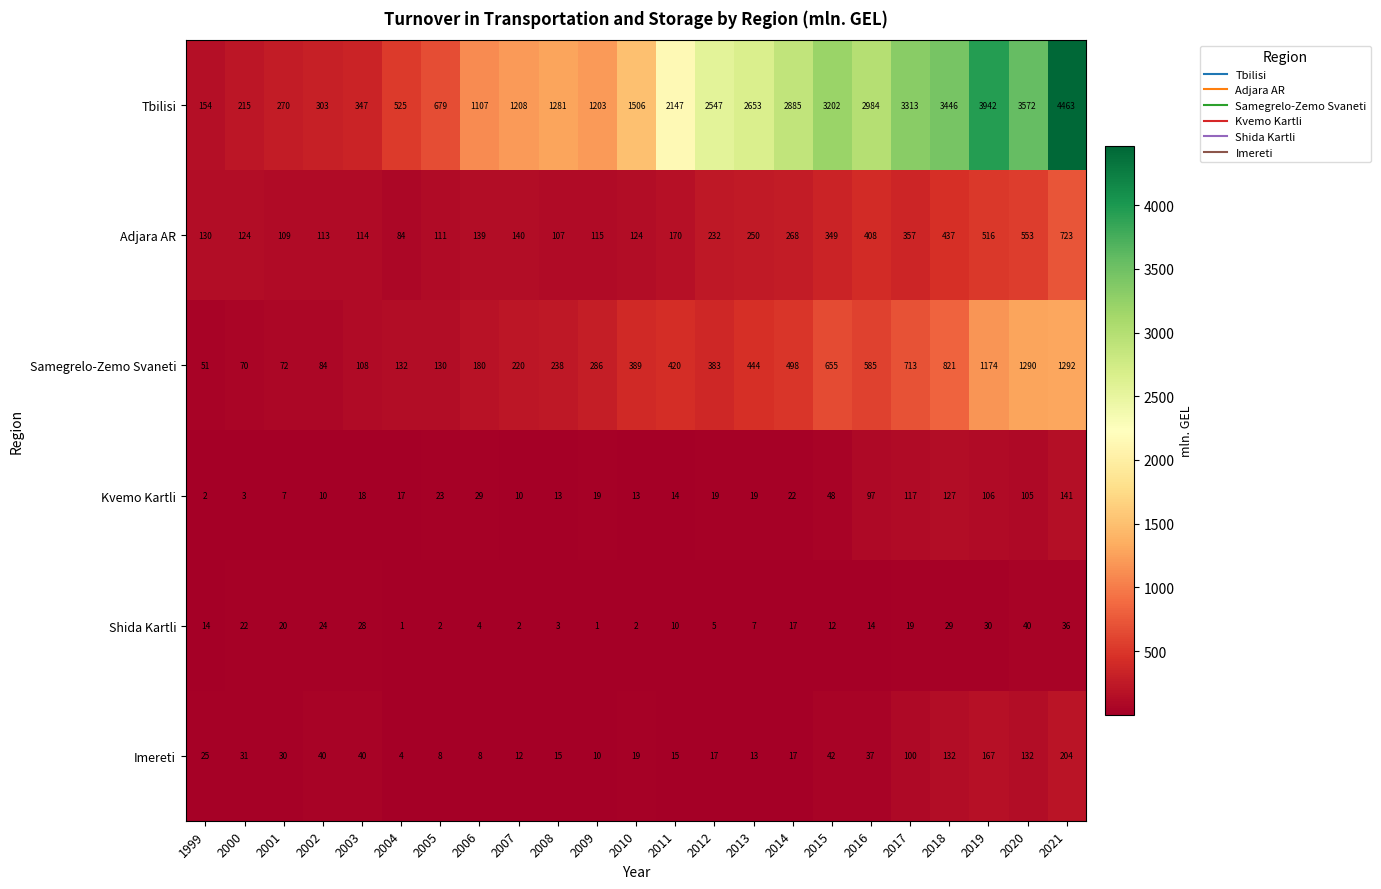

Rank the series by their maximum value, from lowest to highest.

Shida Kartli, Kvemo Kartli, Imereti, Adjara AR, Samegrelo-Zemo Svaneti, Tbilisi